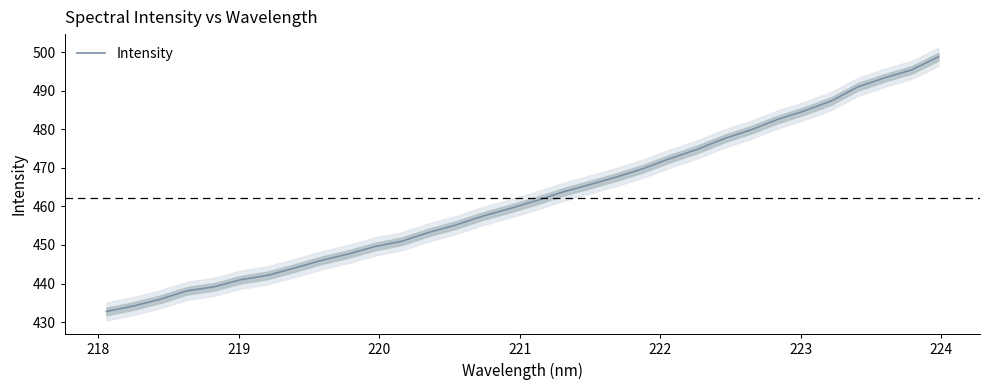

Count the number of data series in this chart.

1